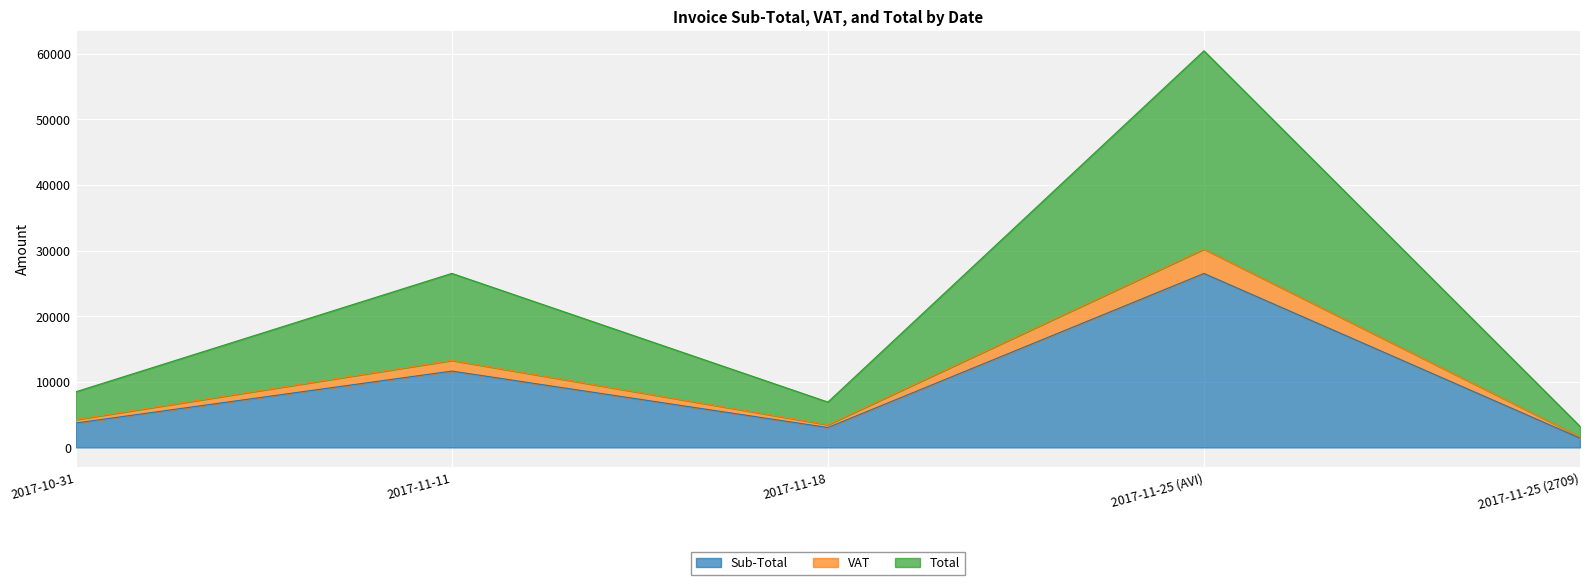

Which series changed the most between 2017-10-31 and 2017-11-25 (AVI)?

Total